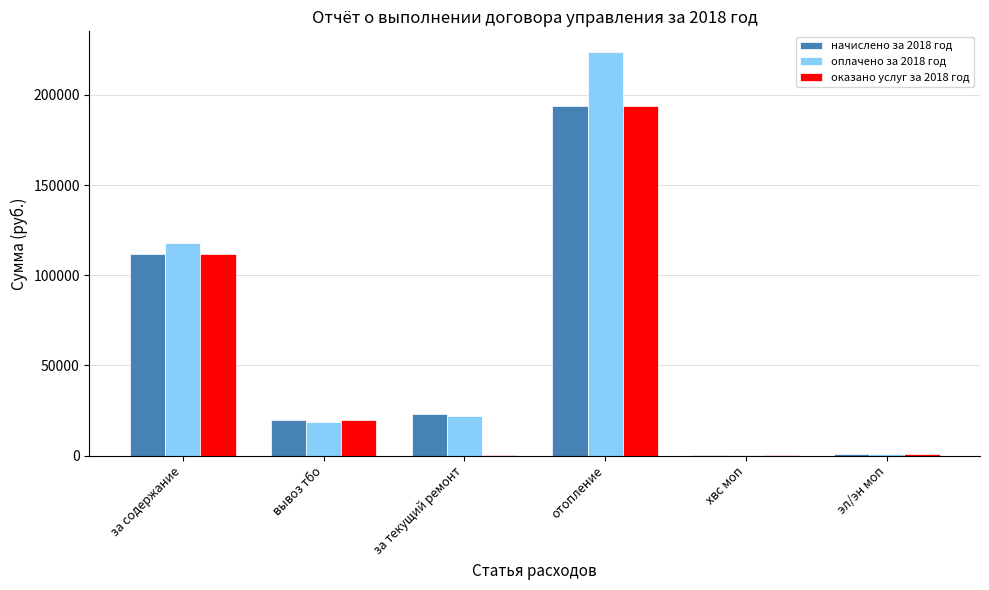

Is the value of оказано услуг за 2018 год at отопление greater than the value of оплачено за 2018 год at отопление?

No